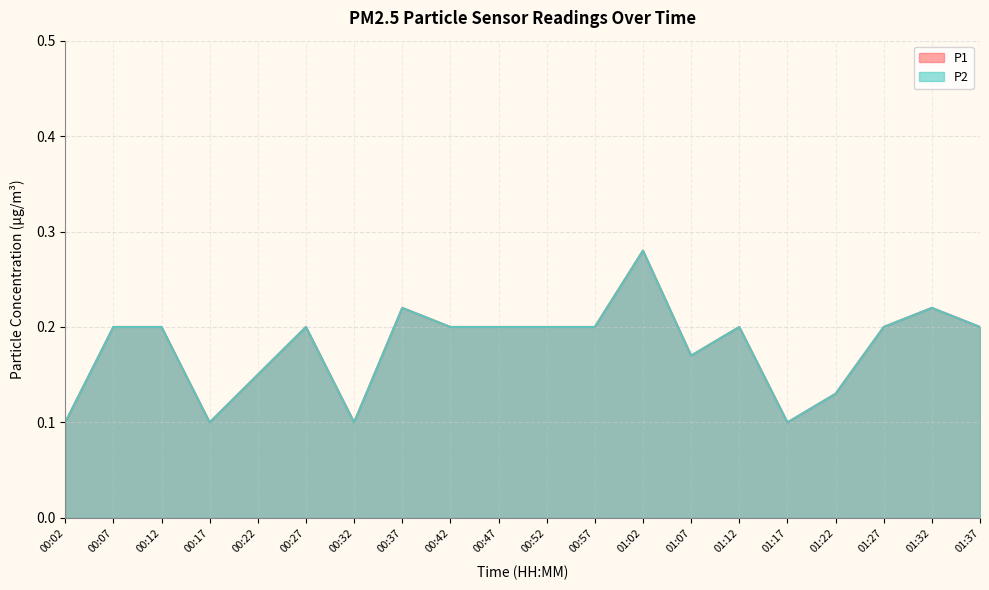

How many P1 values are between 0 and 1?

20